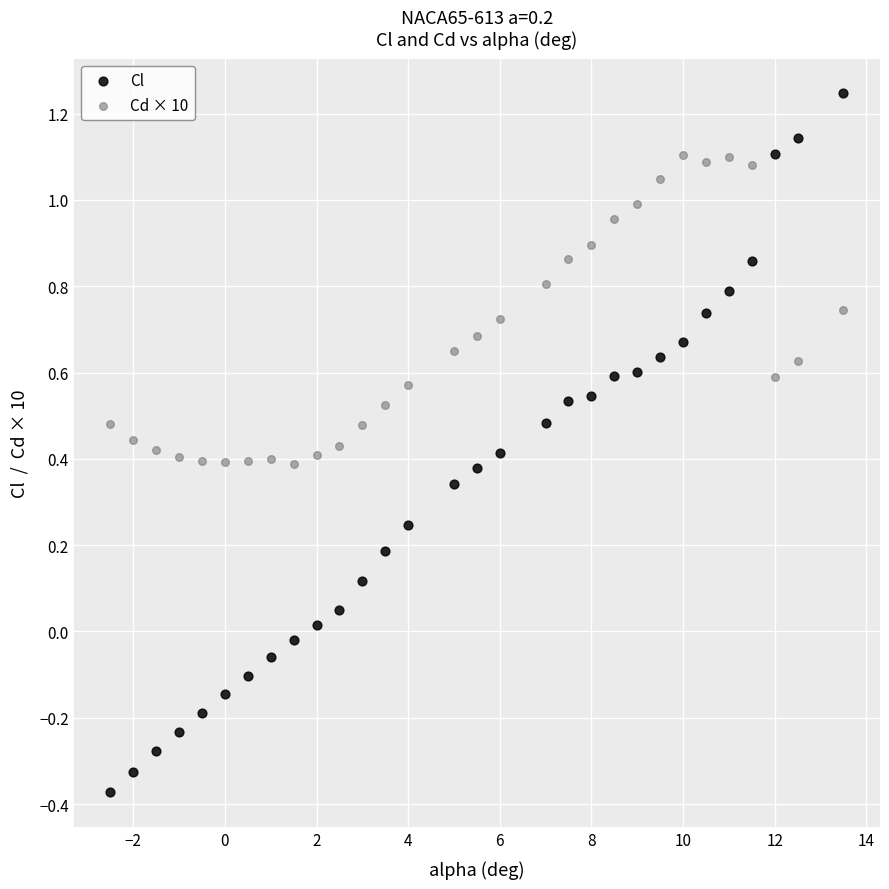

Across all data points, what is the range of X values (max minus min)?

16.0